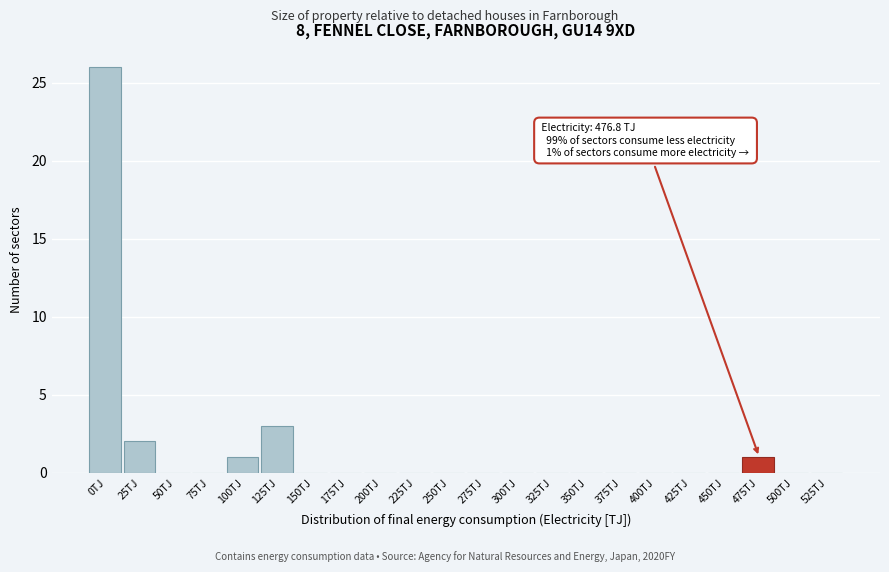

Reading right to left, what are all the values shown in this chart?

525TJ=0	500TJ=0	475TJ=1	450TJ=0	425TJ=0	400TJ=0	375TJ=0	350TJ=0	325TJ=0	300TJ=0	275TJ=0	250TJ=0	225TJ=0	200TJ=0	175TJ=0	150TJ=0	125TJ=3	100TJ=1	75TJ=0	50TJ=0	25TJ=2	0TJ=26